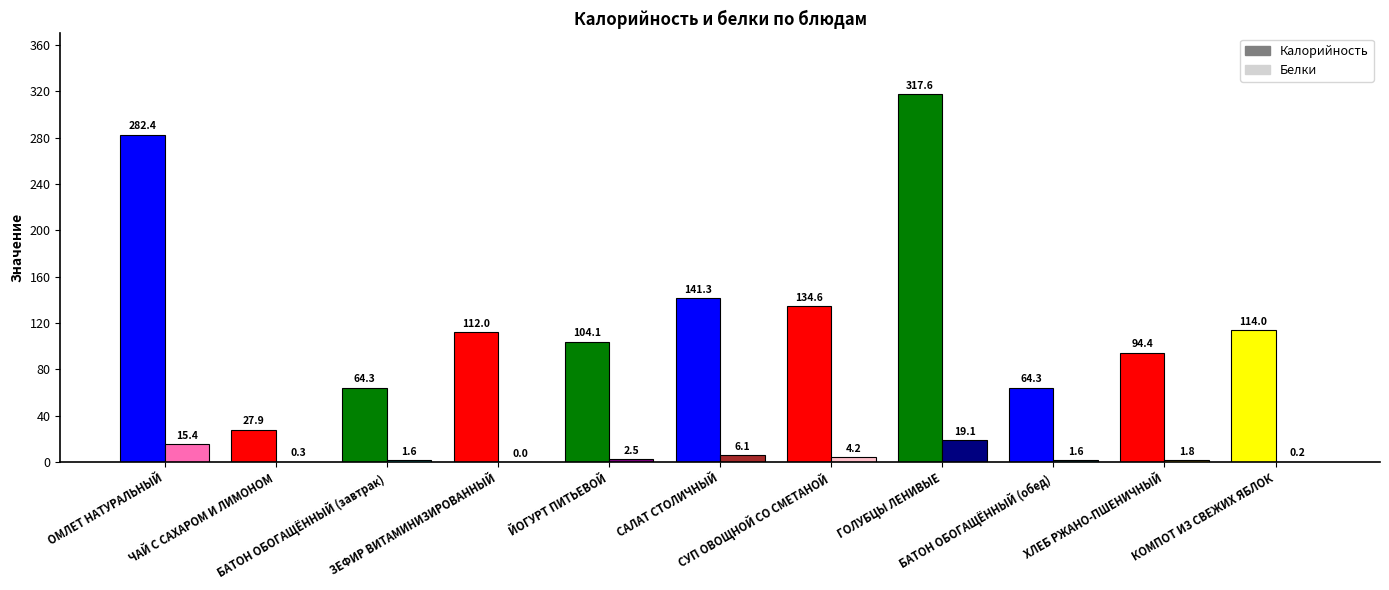

What is the greatest value displayed?

317.6